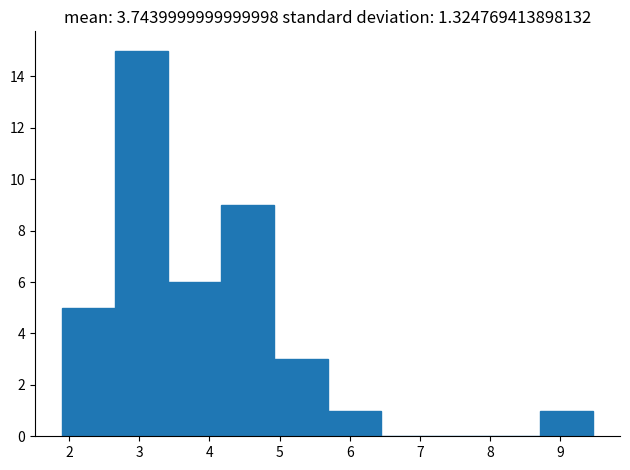

Which range on the x-axis has the tallest bar?

2.7 to 3.4